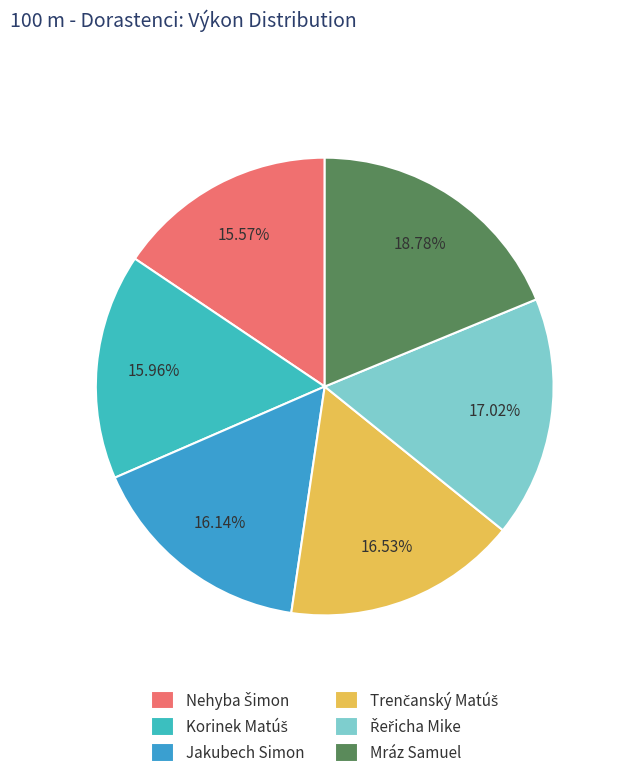

Is there any slice that represents more than half of the pie?

No